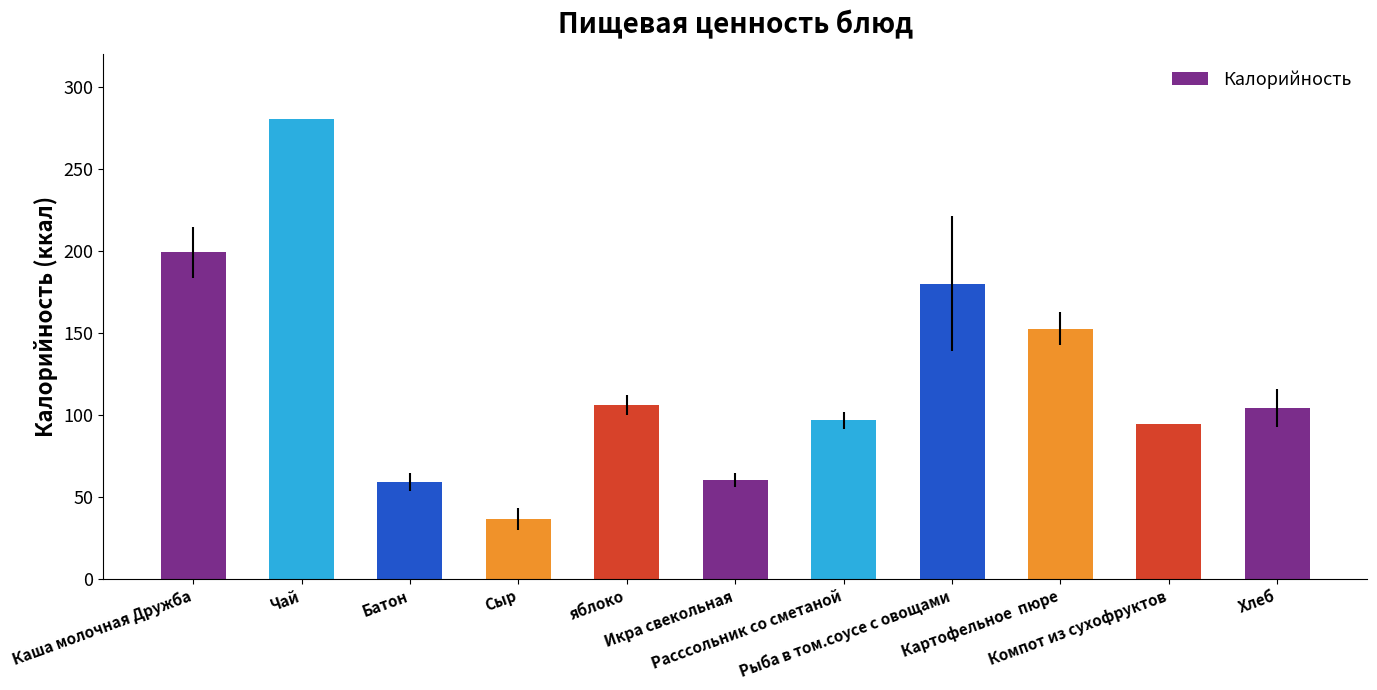

What is the average value?

124.4